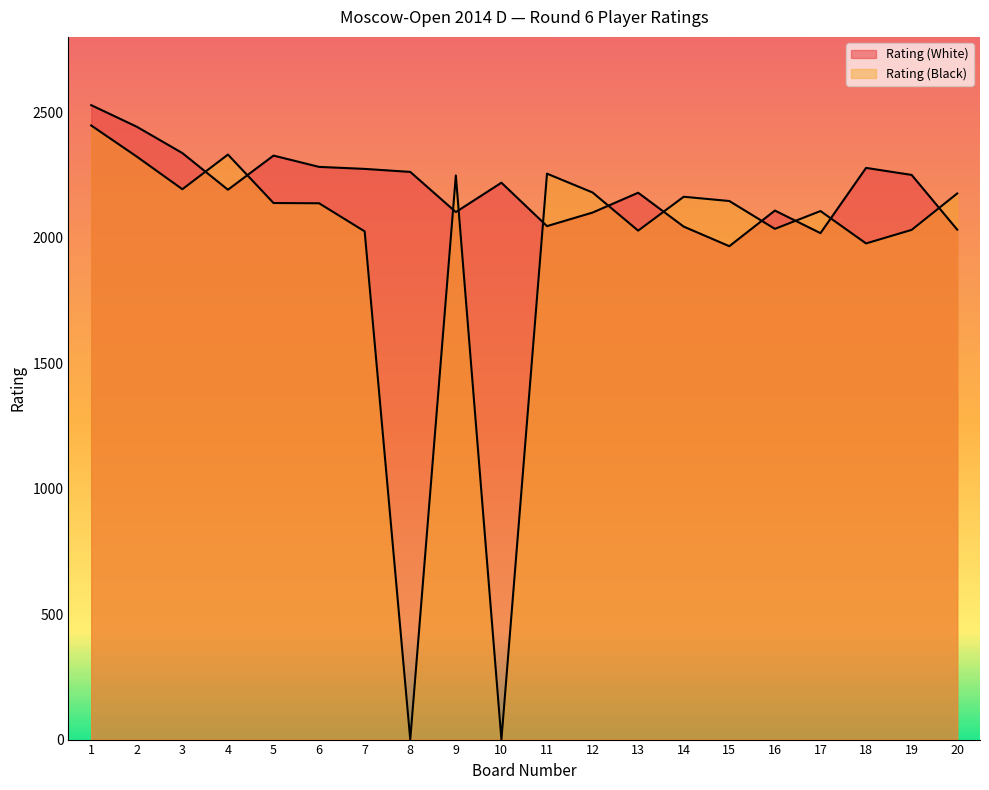

How many lines are shown in the chart?

2